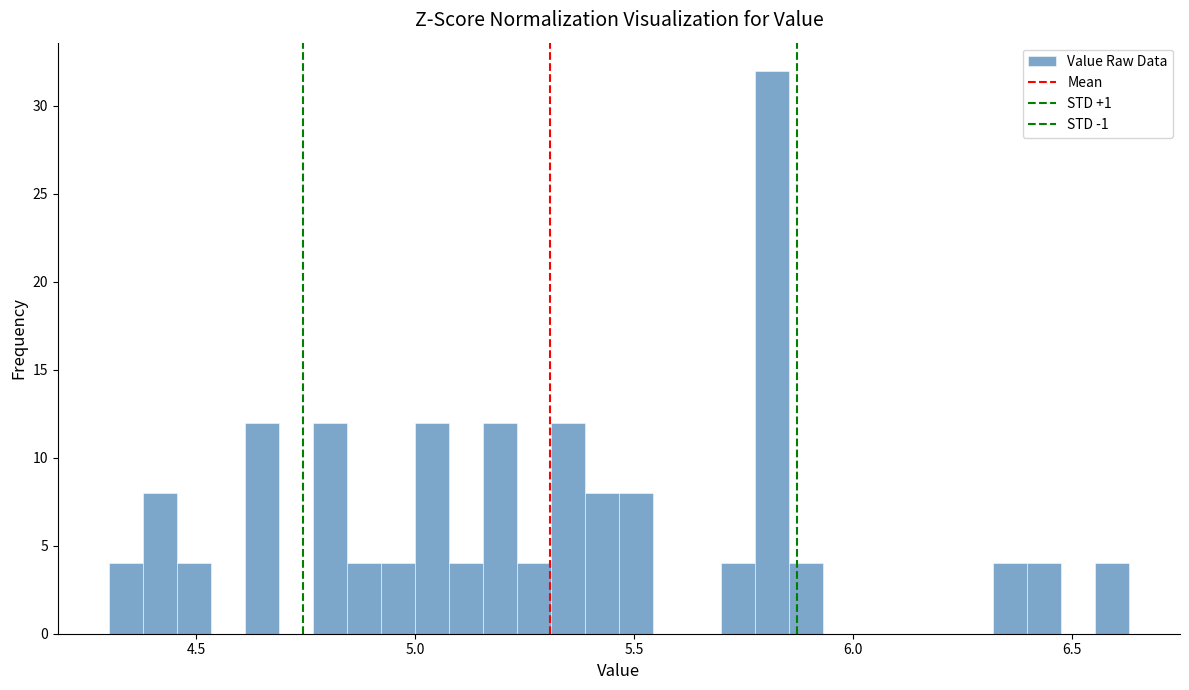

Around what value on the x-axis is the tallest bar? Give the approximate position of its centre, as read against the axis.

5.80